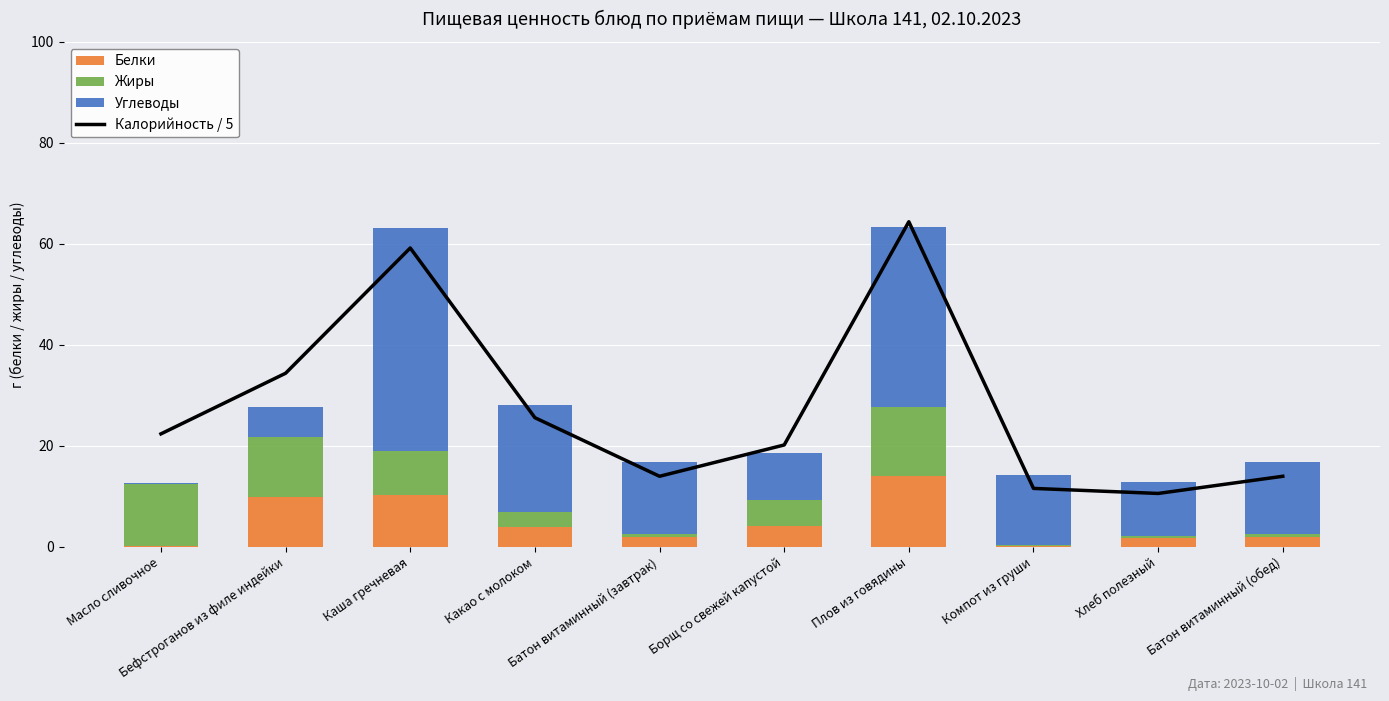

How many data points in Жиры are above 5?

5